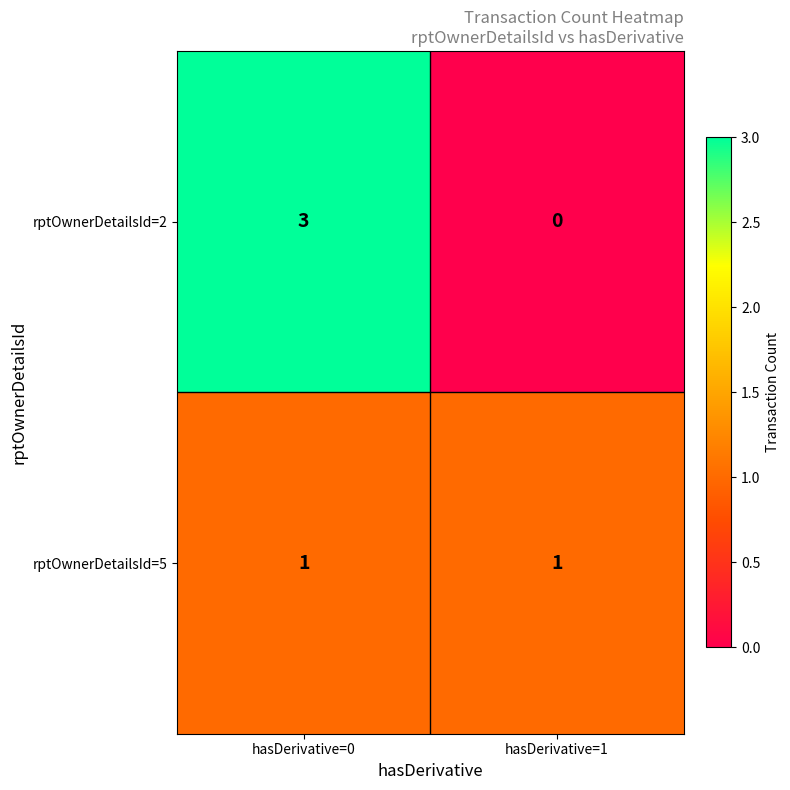

Which category has the lowest value across all series?

hasDerivative=1